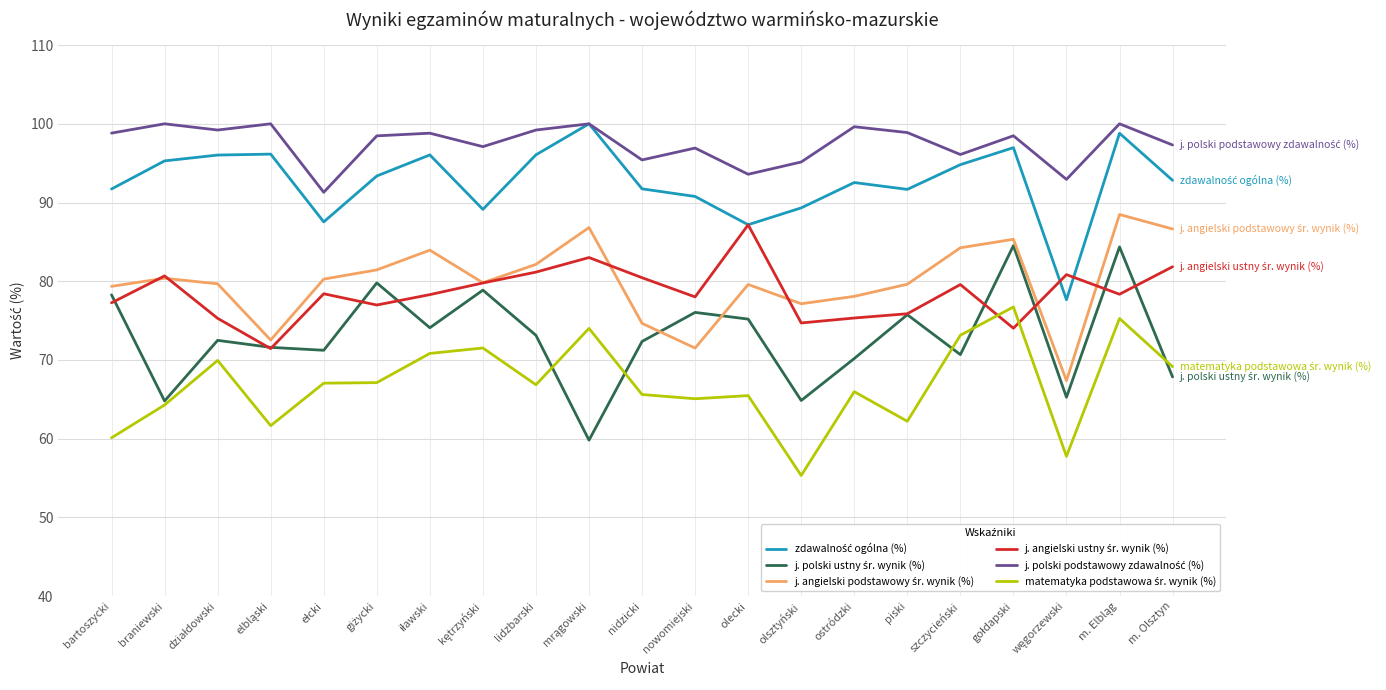

What position from the left is lidzbarski?

9